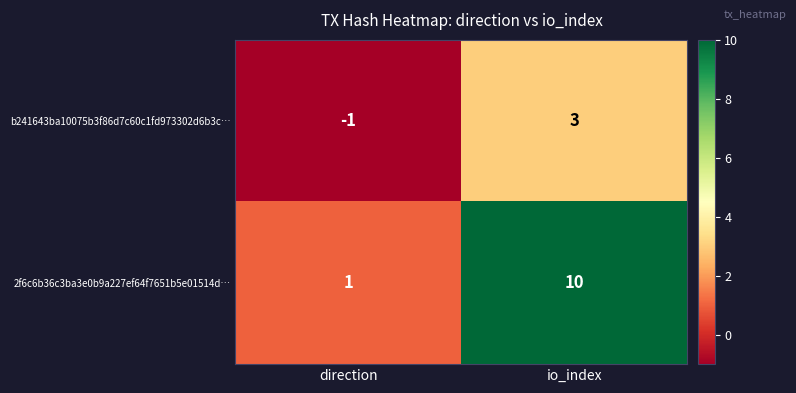

What is the total value across all series at io_index?

13